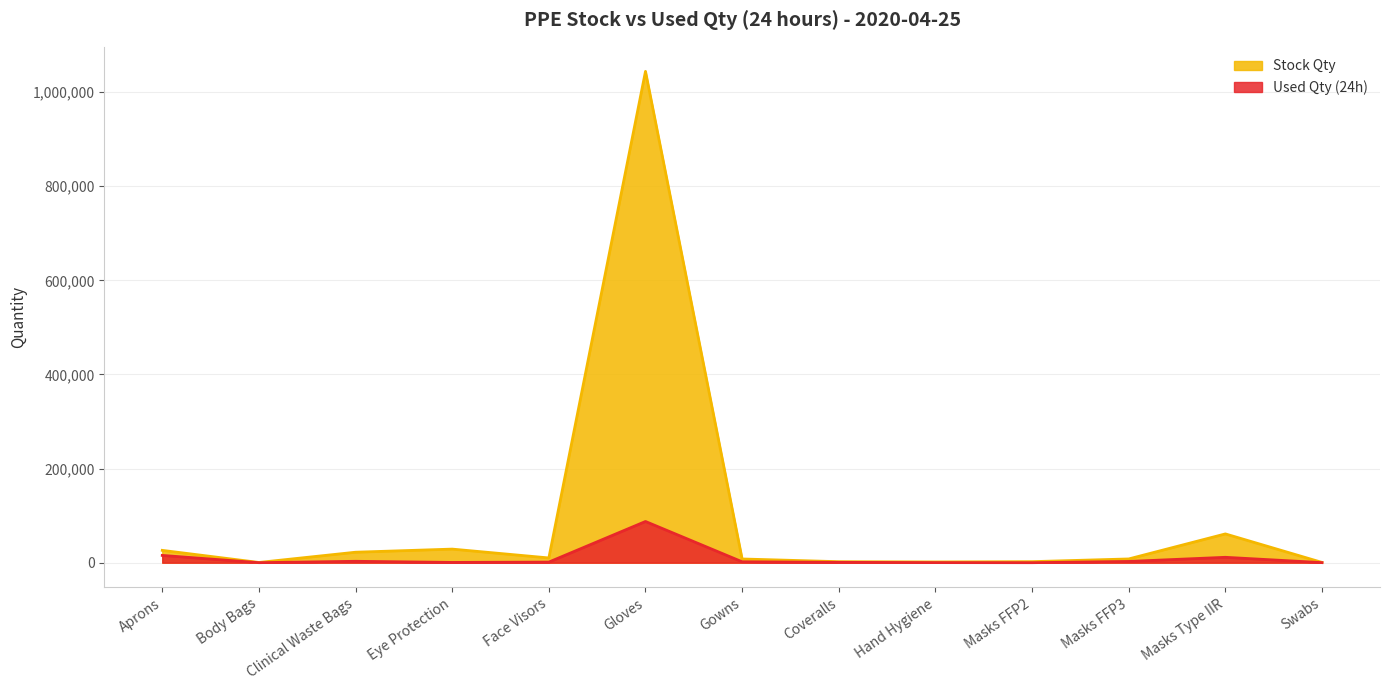

The value of Stock Qty at Gowns is 12516. True or false?

False